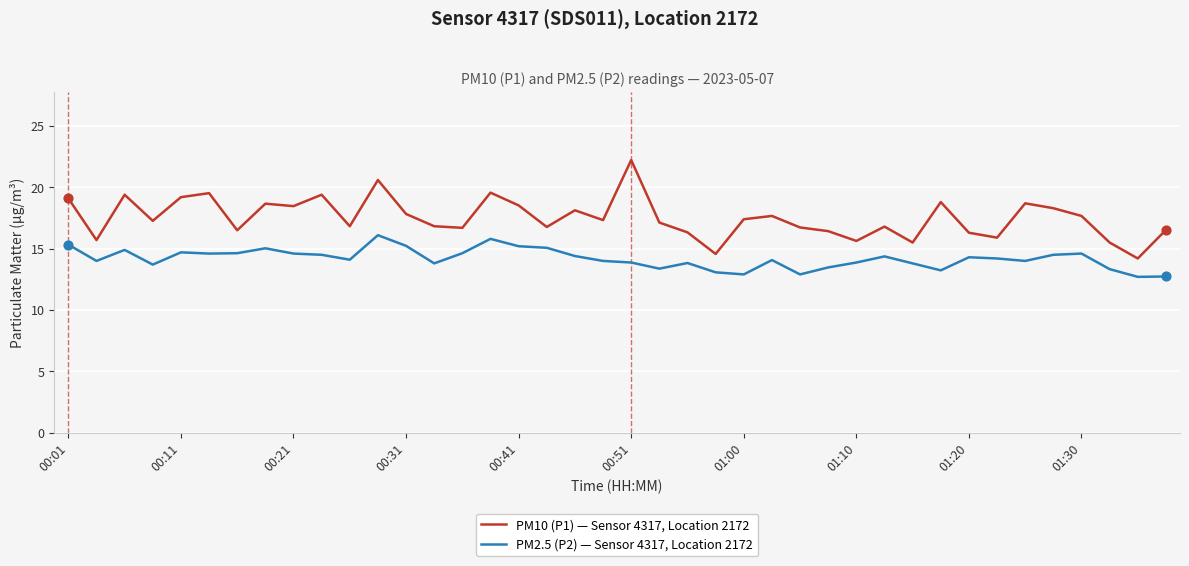

Which series has the largest total across all categories?

PM10 (P1) — Sensor 4317, Location 2172